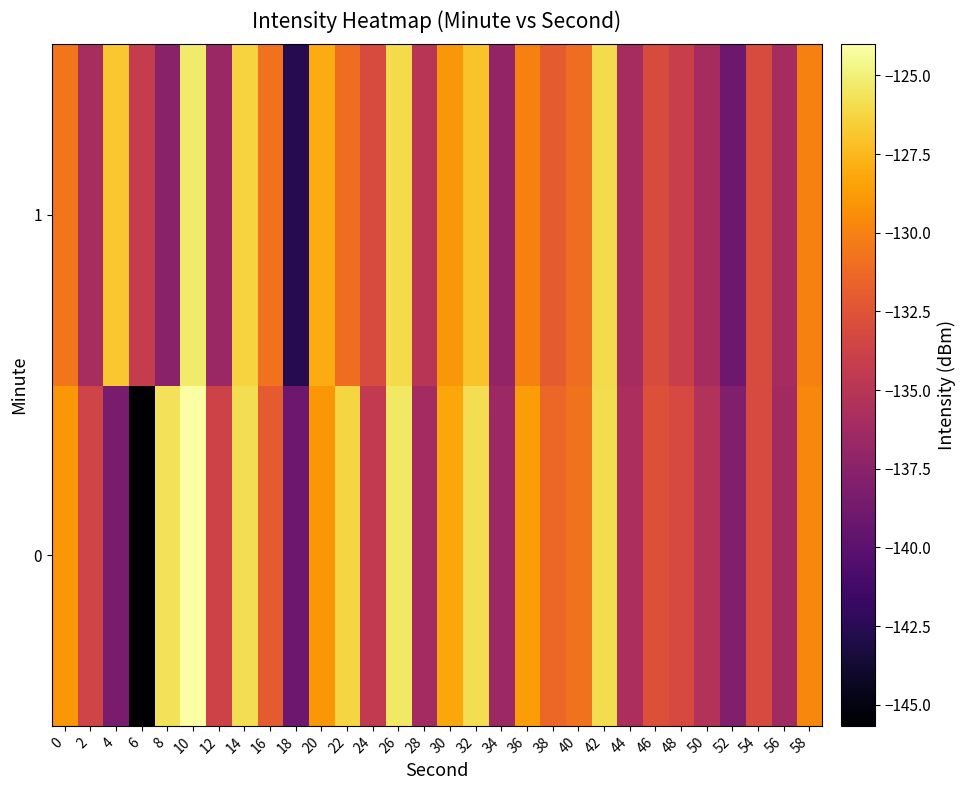

What is the difference between the highest and lowest values at 52?

1.0